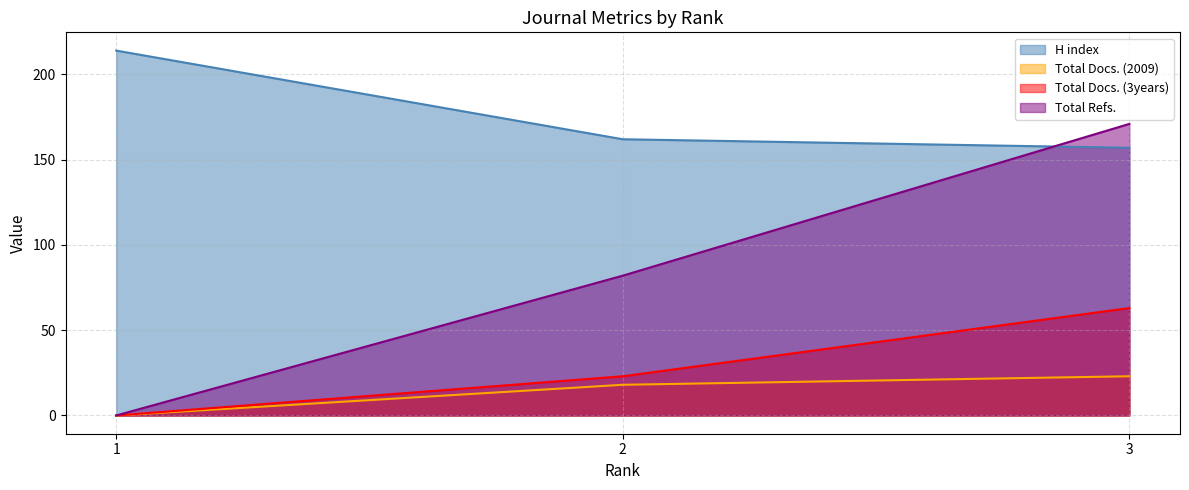

What is the value of the H index point at the 3rd from the left?

157